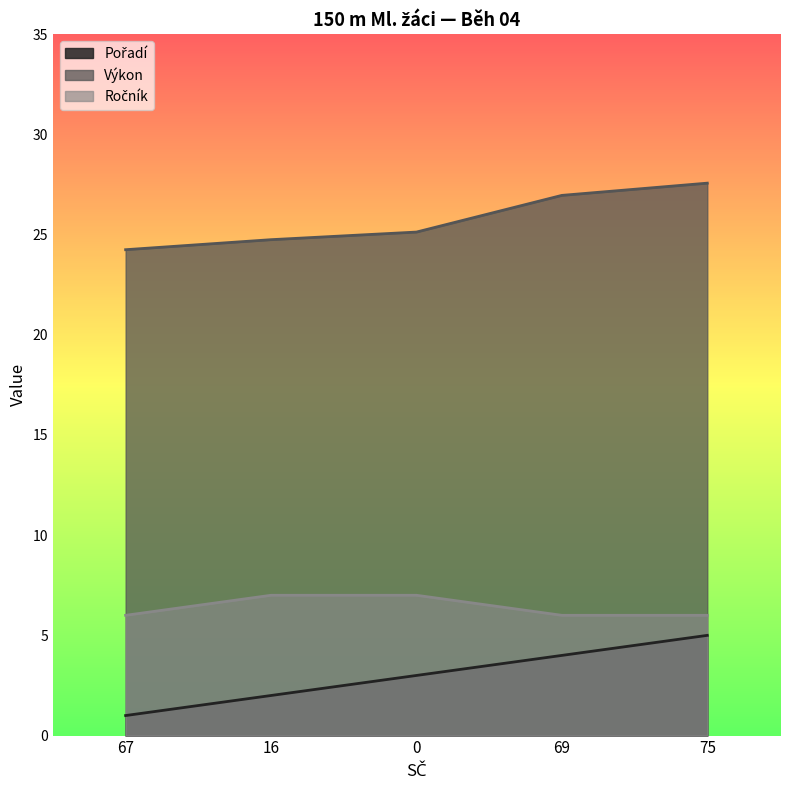

True or false: Výkon and Ročník cross at least once.

False